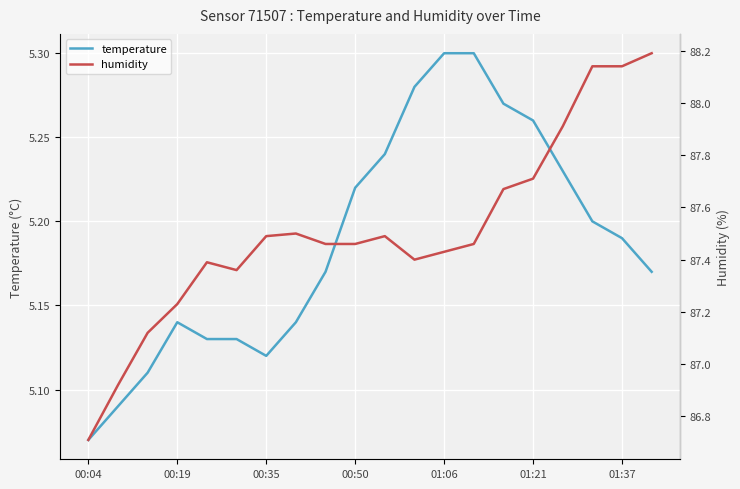

How many values in the humidity series are below 87?

2